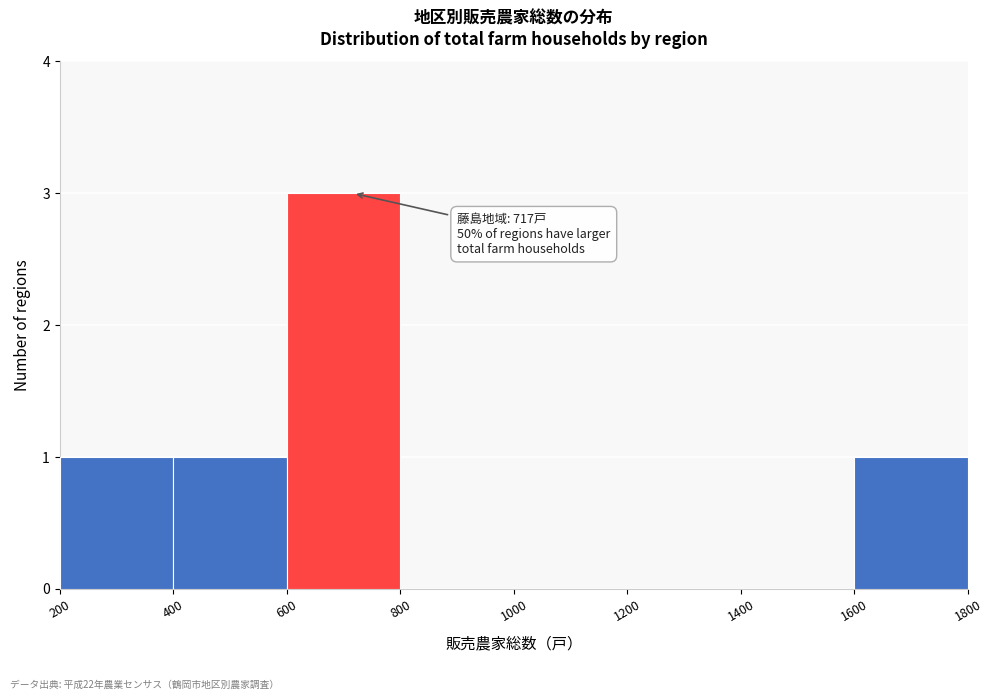

Which range on the x-axis has the tallest bar?

600 to 800